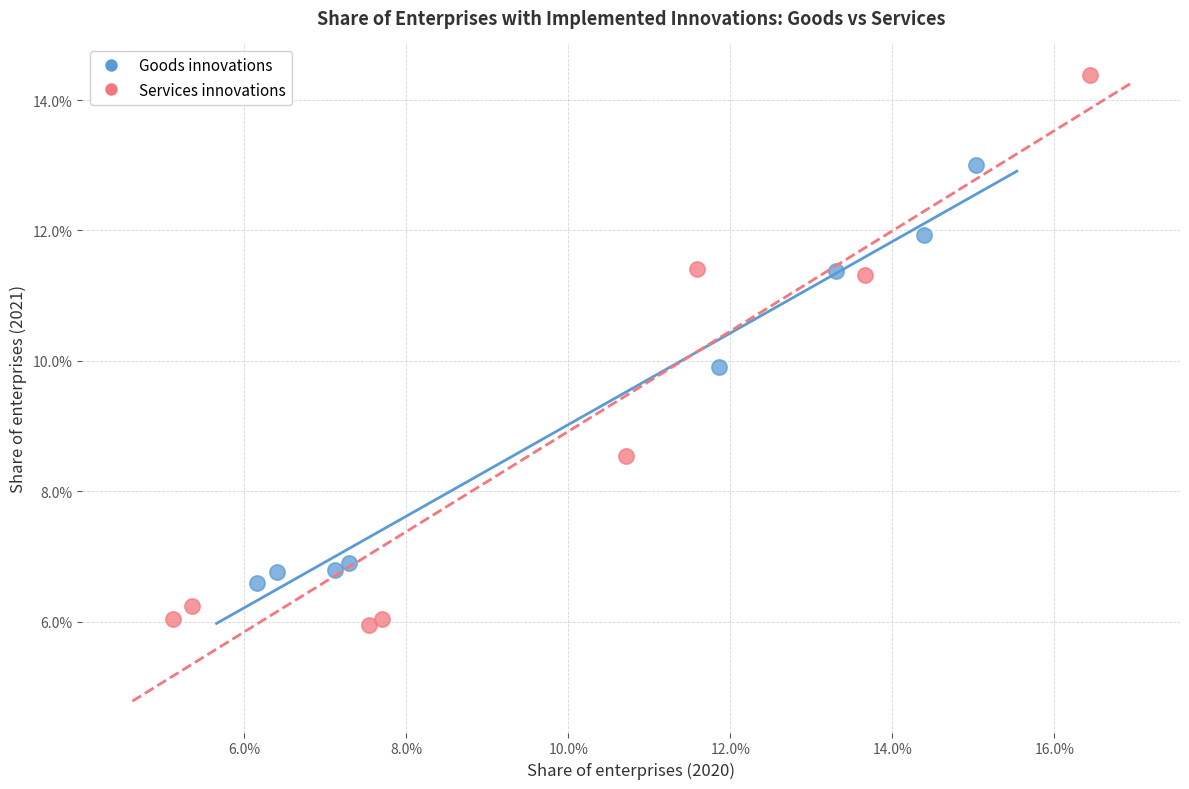

What are all the series names shown in the legend?

Goods innovations, Services innovations